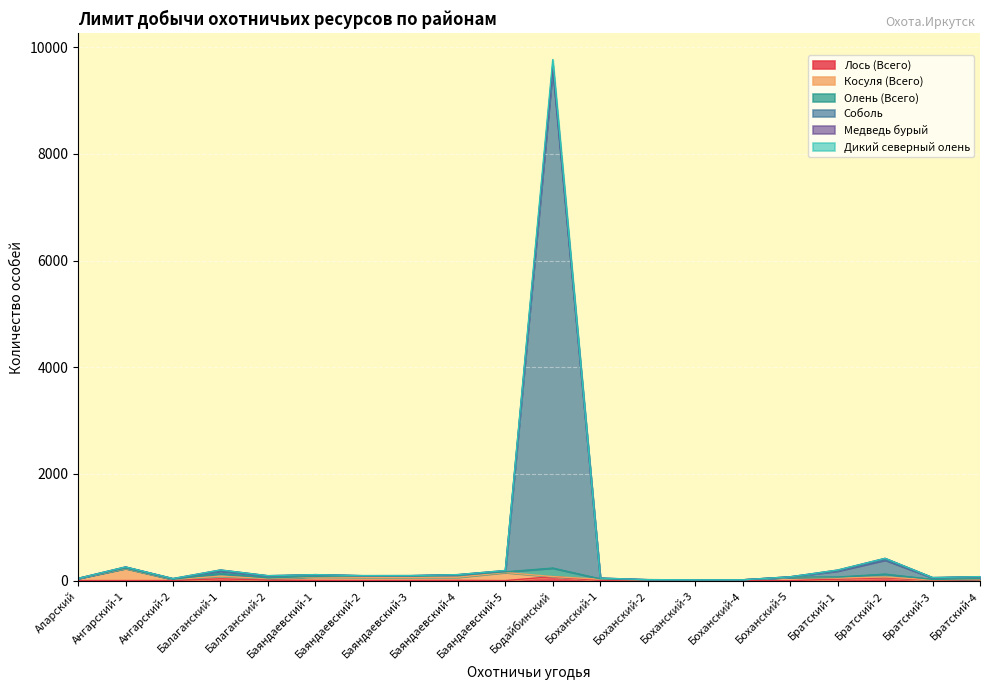

How many values in the Лось (Всего) series are below 3?

10